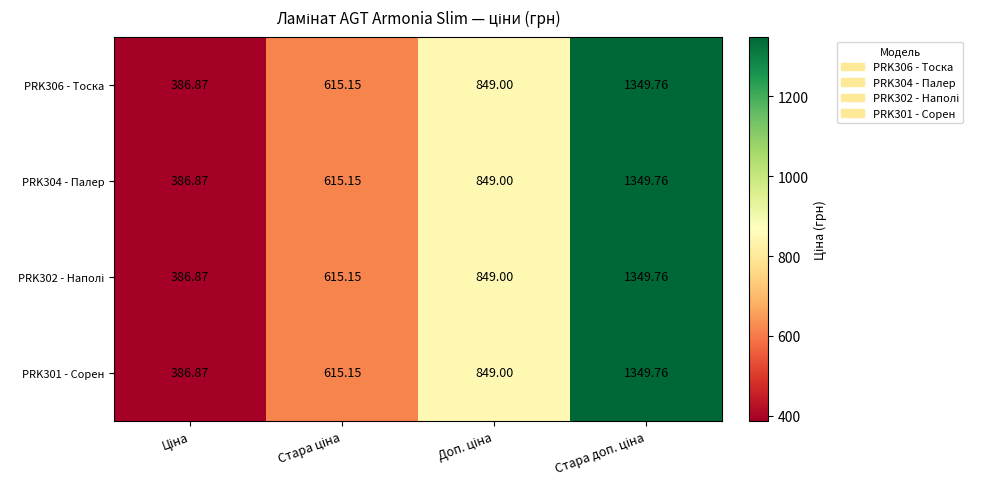

How many values in the PRK304 - Палер series are below 849?

2